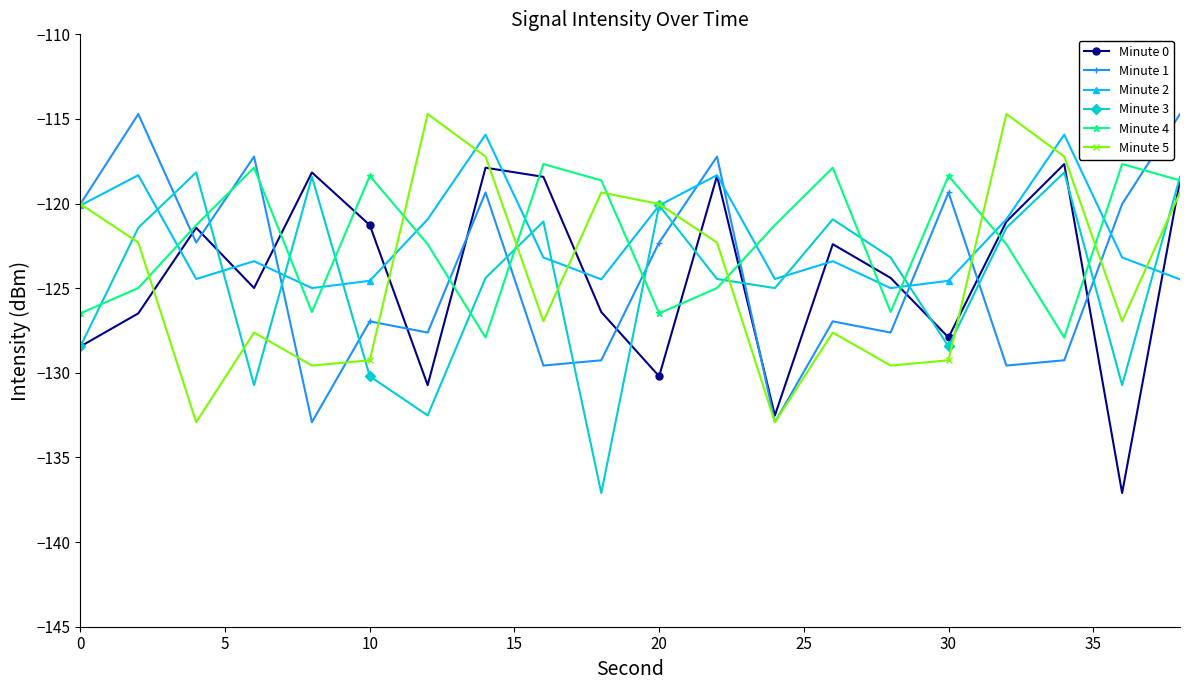

What is the smallest value displayed?

-137.1